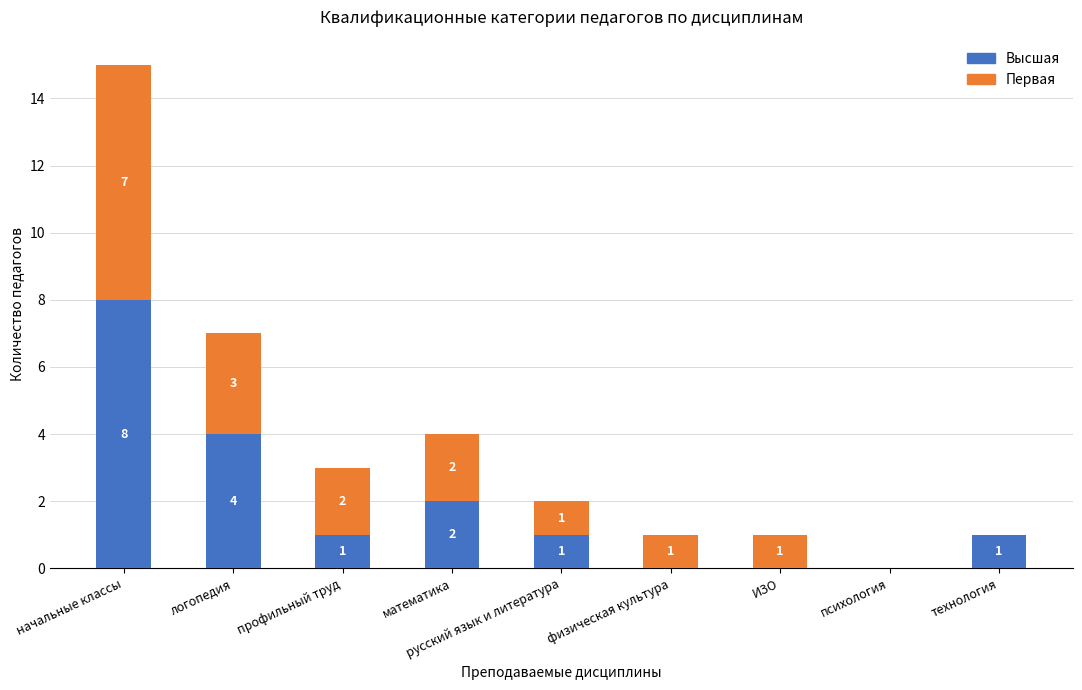

At which label is Высшая closest to 4?

логопедия